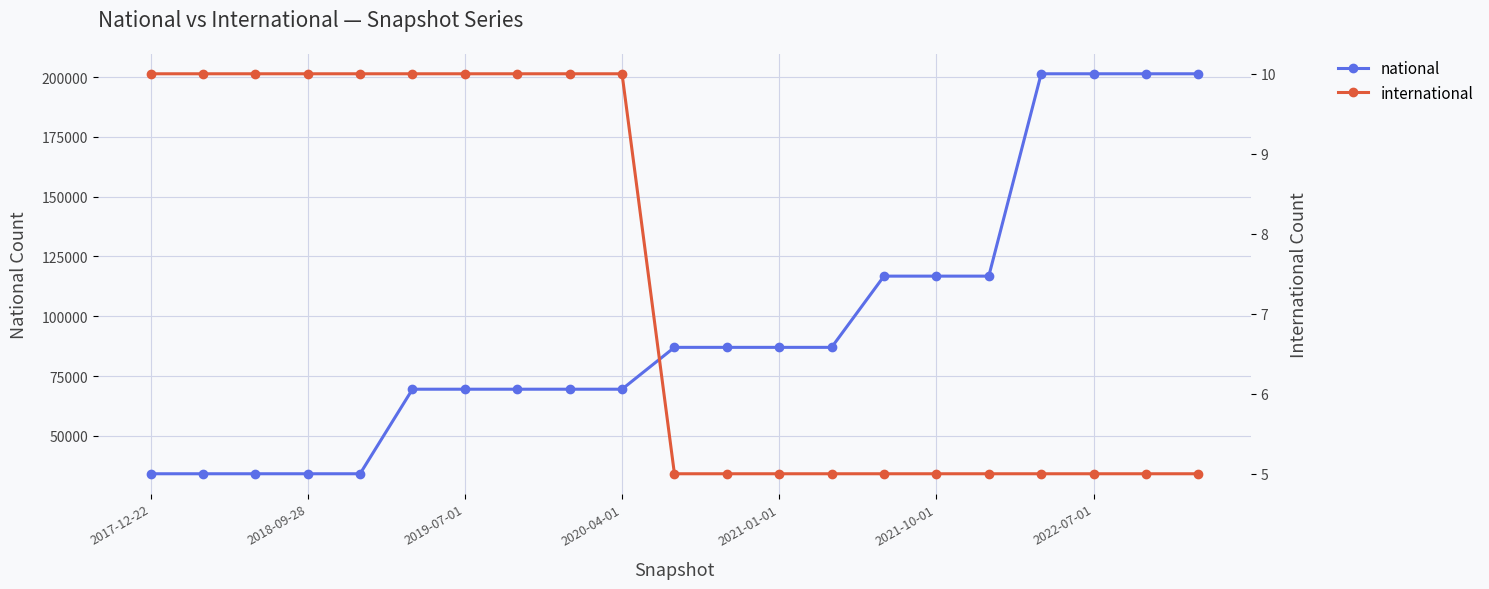

True or false: national has a value of 8917 at 2019-07-01.

False